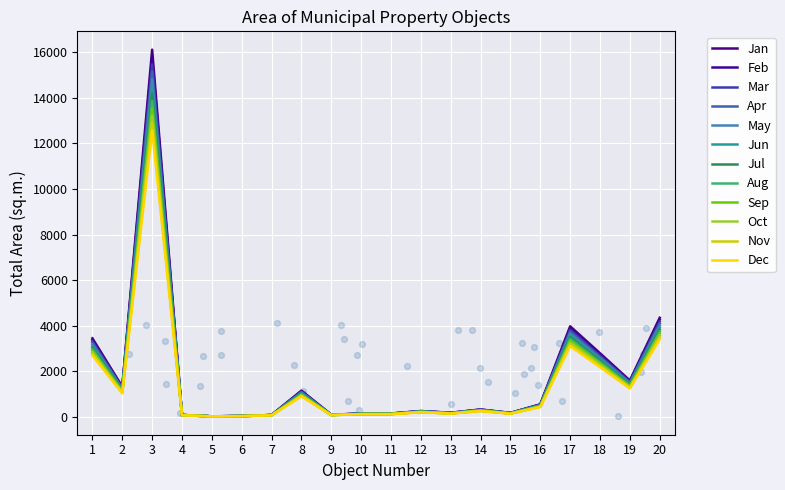

Approximately how many times larger is the value at 14 compared to 8?

0.3